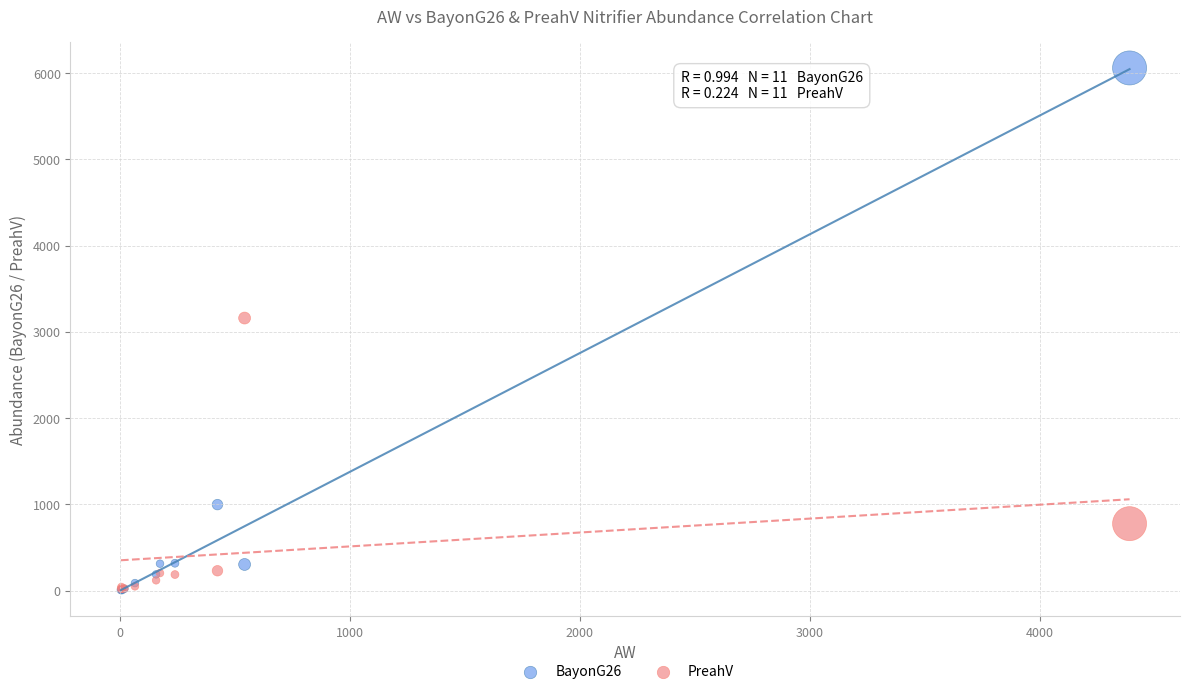

In the PreahV series, what Y value is closest to 1589?

775